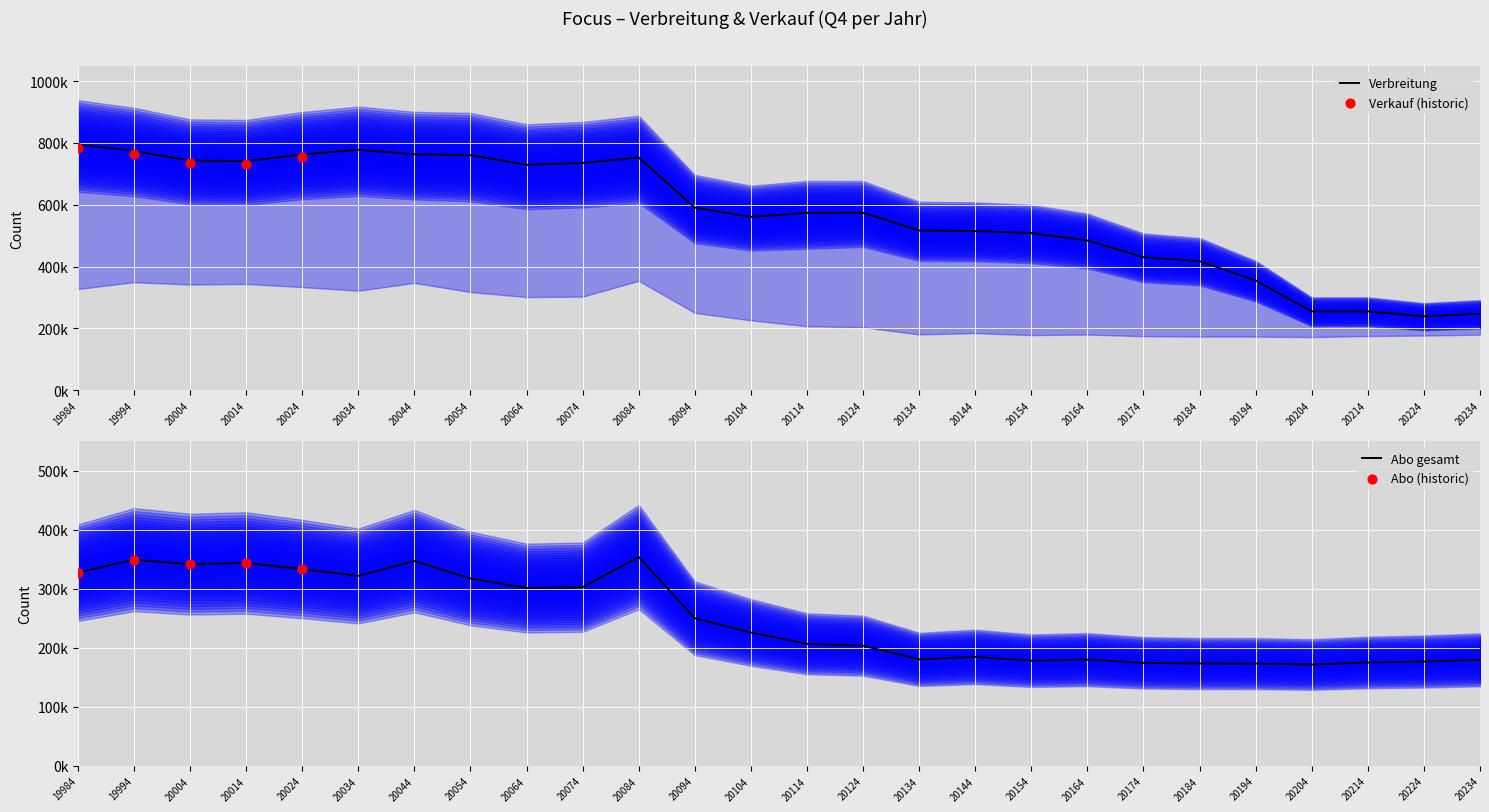

What is the total value across all series at 20204?

426574